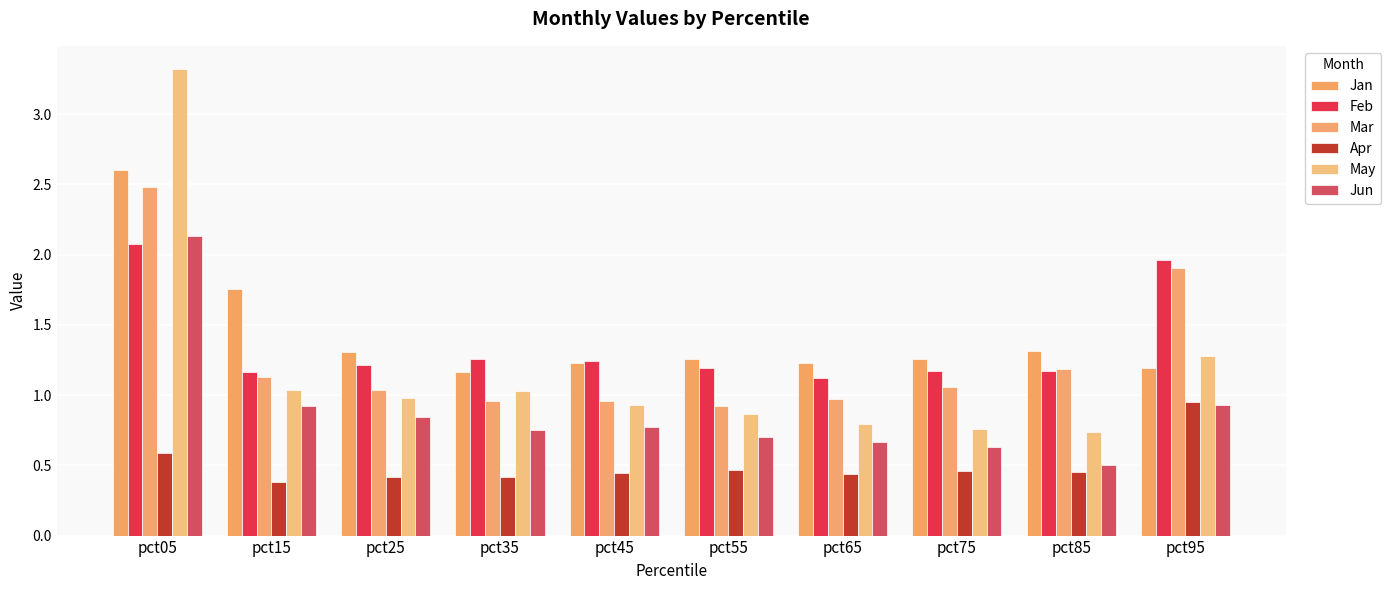

Which series has the widest spread of values?

May